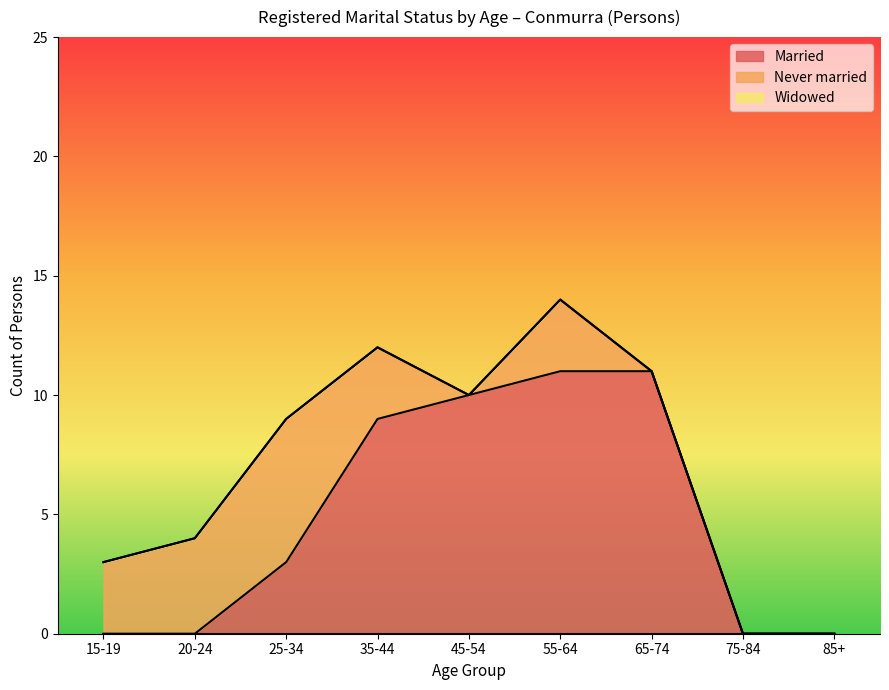

True or false: Married and Widowed intersect in this chart.

False